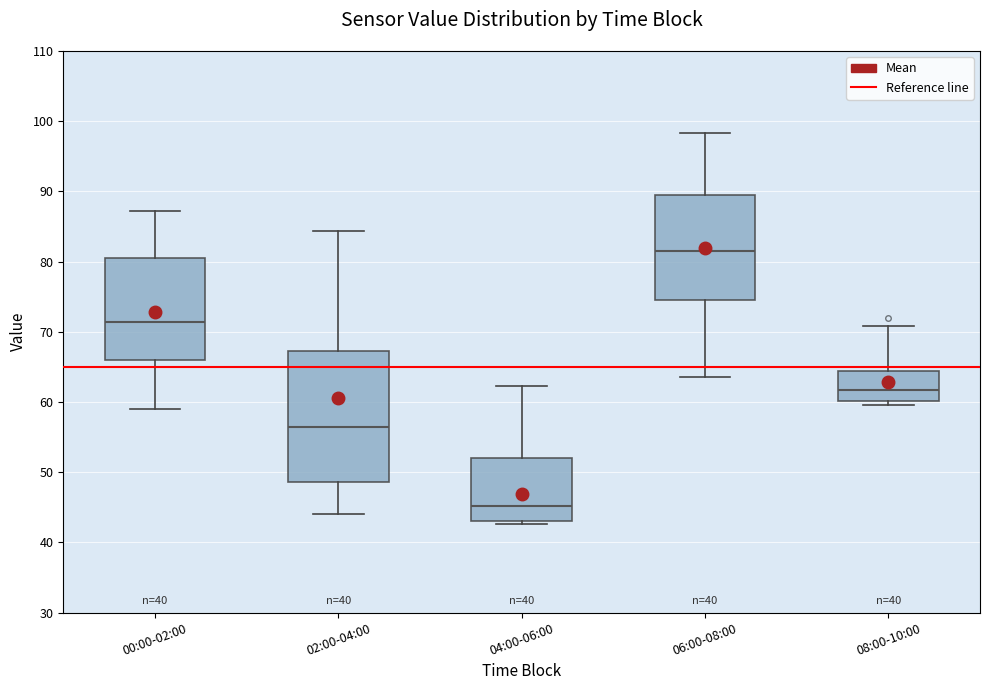

Reading left to right, read every box against the y-axis: the position of its median line, the range the box covers, and the ends of its whiskers. The values are not printed on the chart, so give them approximately, as read against the axis.

00:00-02:00: median 71, box 66 to 80, whiskers 59 to 87
02:00-04:00: median 57, box 49 to 67, whiskers 44 to 84
04:00-06:00: median 45, box 43 to 52, whiskers 43 (just below the box's lower edge) to 62
06:00-08:00: median 81, box 75 to 89, whiskers 64 to 98
08:00-10:00: median 62, box 60 to 64, whiskers 60 (just below the box's lower edge) to 71